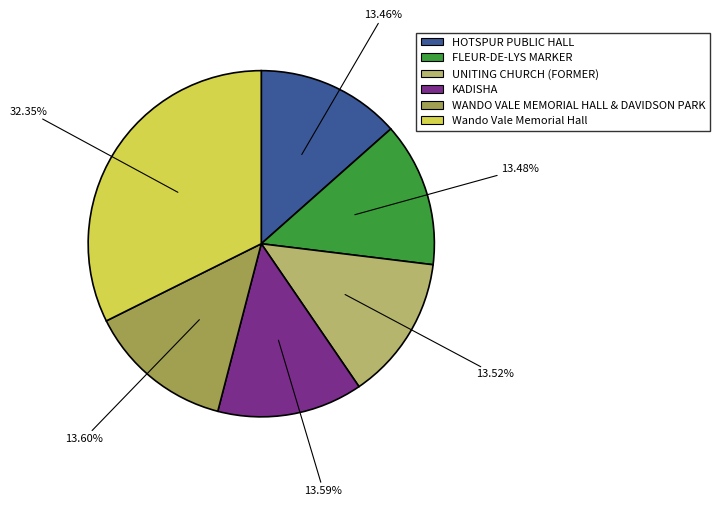

Which slice is the largest?

Wando Vale Memorial Hall